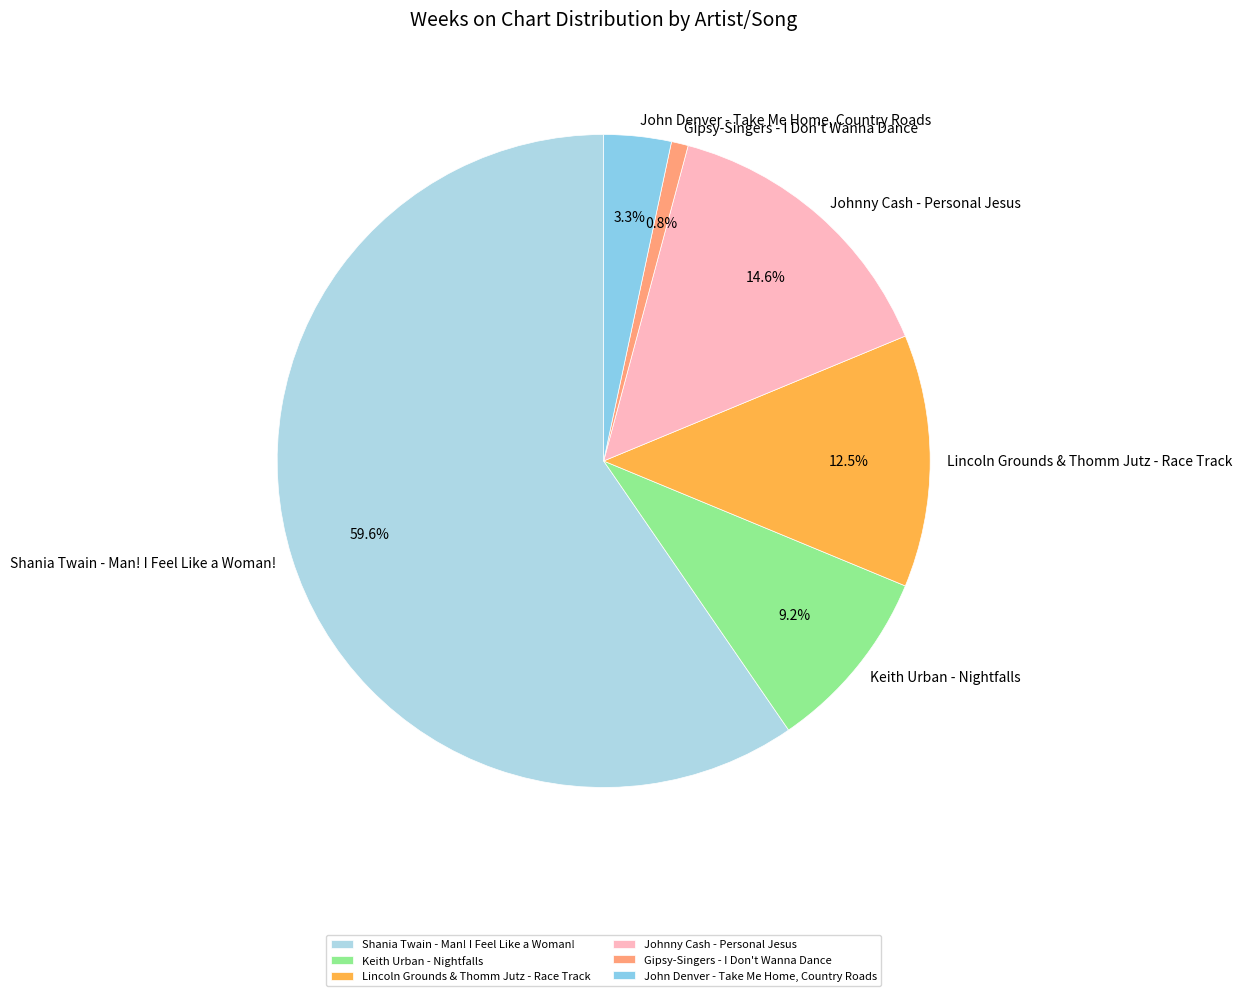

To the nearest percent, what is the difference between the largest and smallest slice percentages?

59%